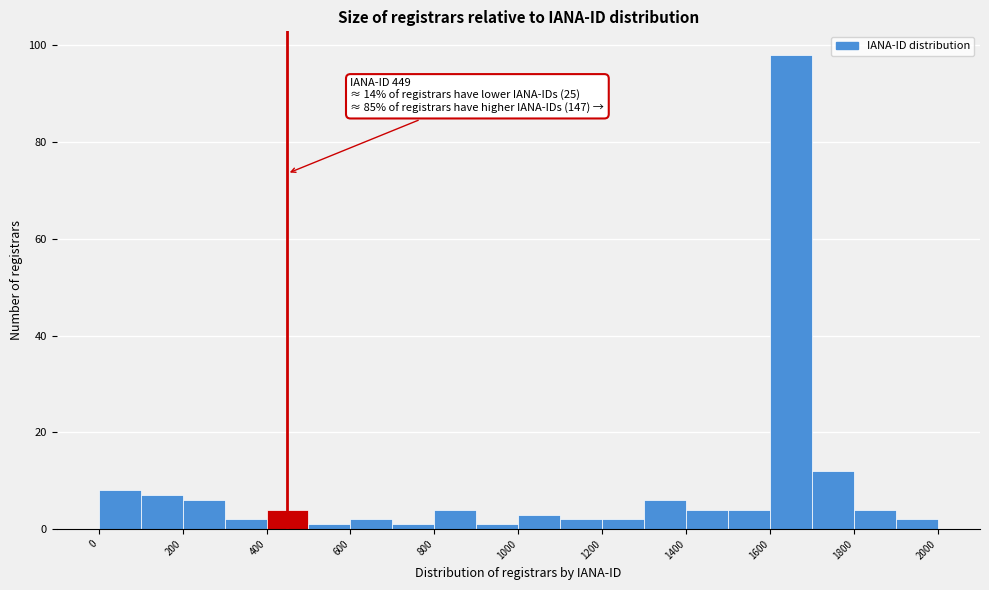

Over which range of the x-axis is the bar tallest?

1600 to 1700